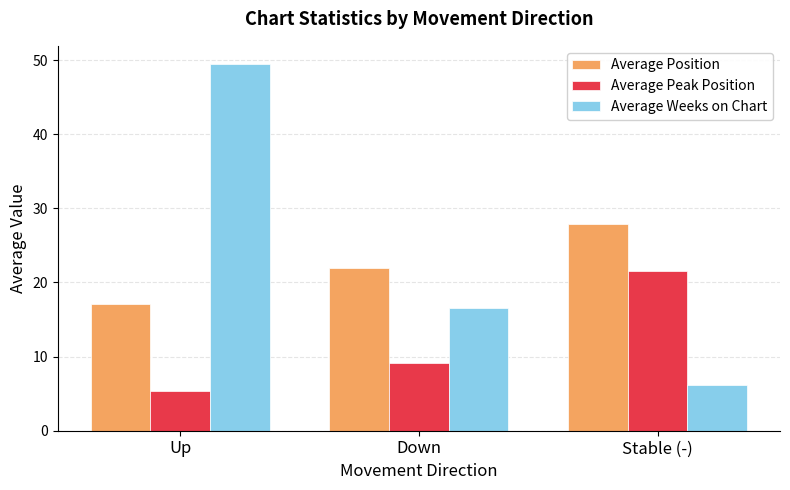

How many values in the Average Weeks on Chart series are below 16?

1